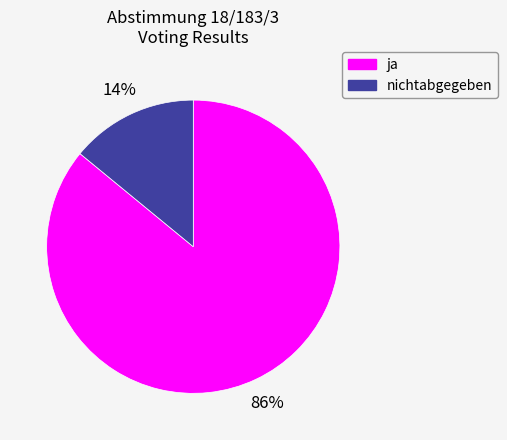

Does any single category account for the majority?

Yes